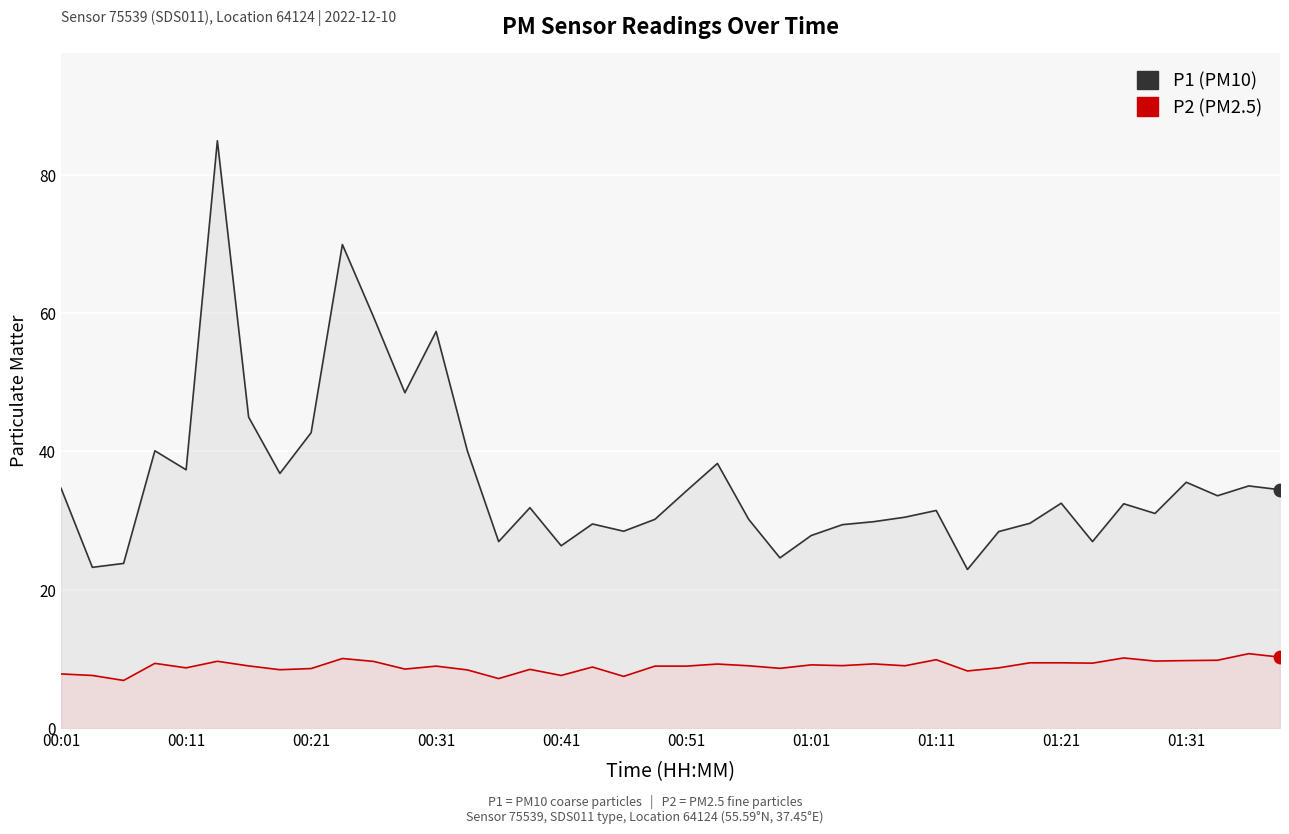

Which has a higher value, 31 or 32?

32